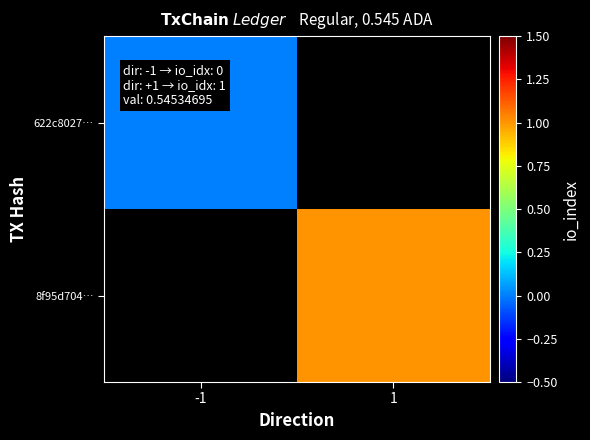

Where is 622c8027… nearest to the value 0?

-1